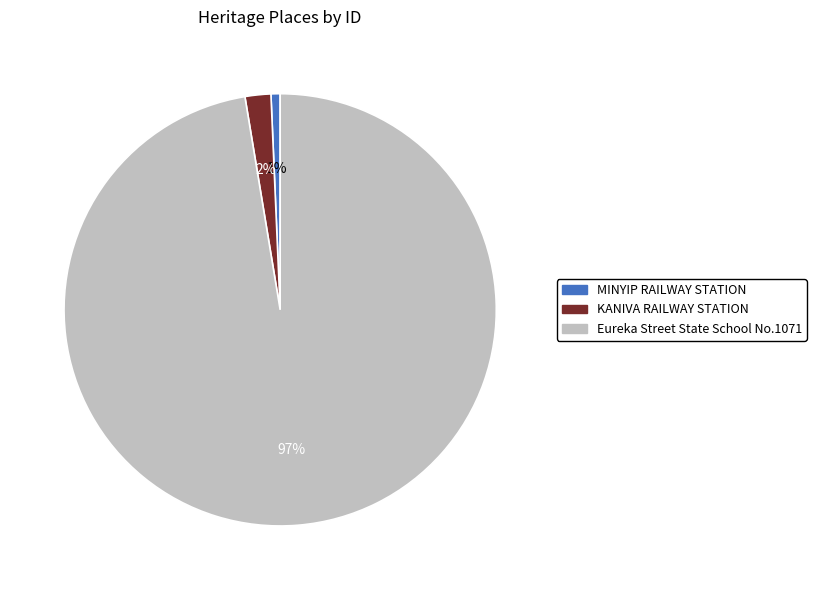

Which has a higher value, Eureka Street State School No.1071 or KANIVA RAILWAY STATION?

Eureka Street State School No.1071